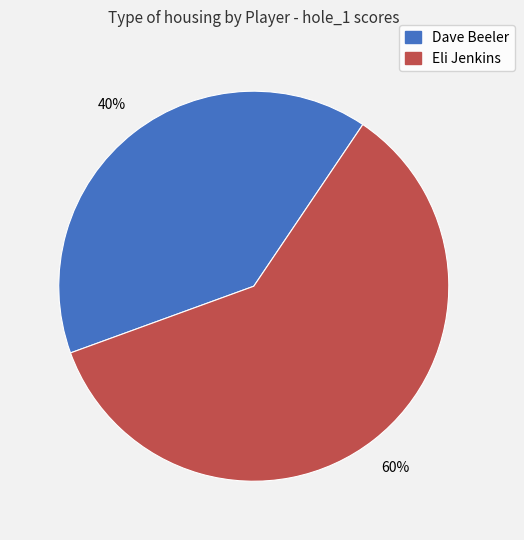

What percentage is the Eli Jenkins slice, to the nearest percent?

60%